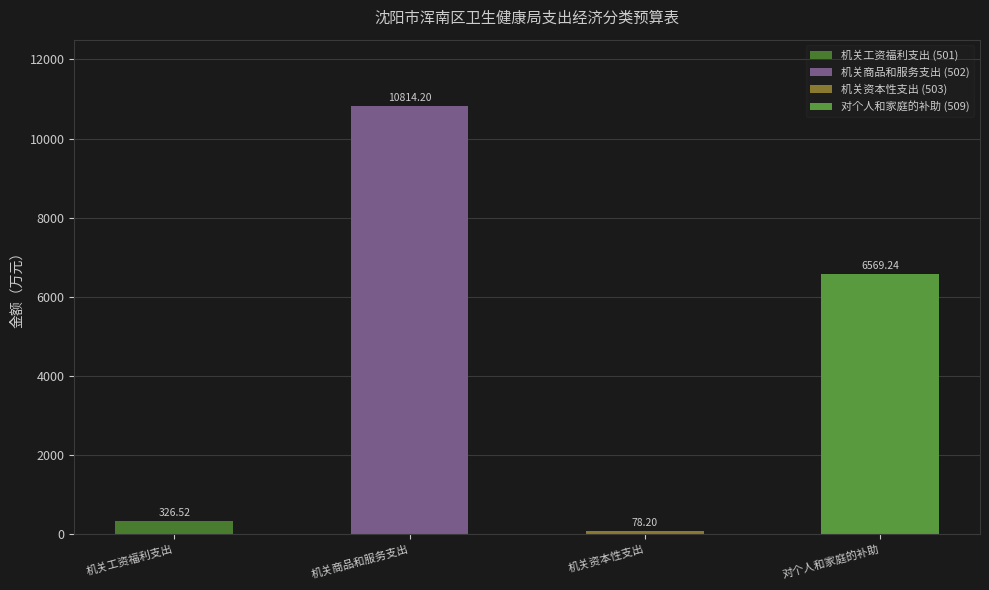

Which series has the largest total across all categories?

机关商品和服务支出 (502)